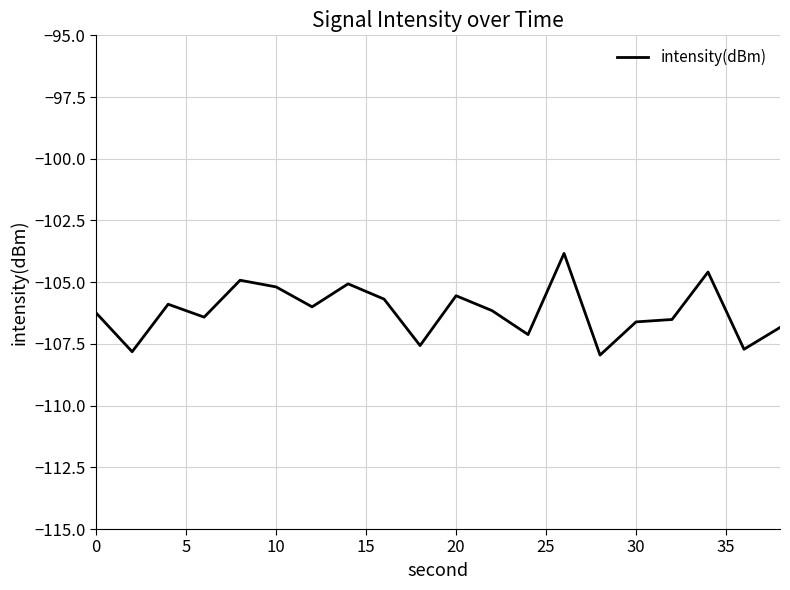

What is the difference between the maximum and minimum values?

4.1